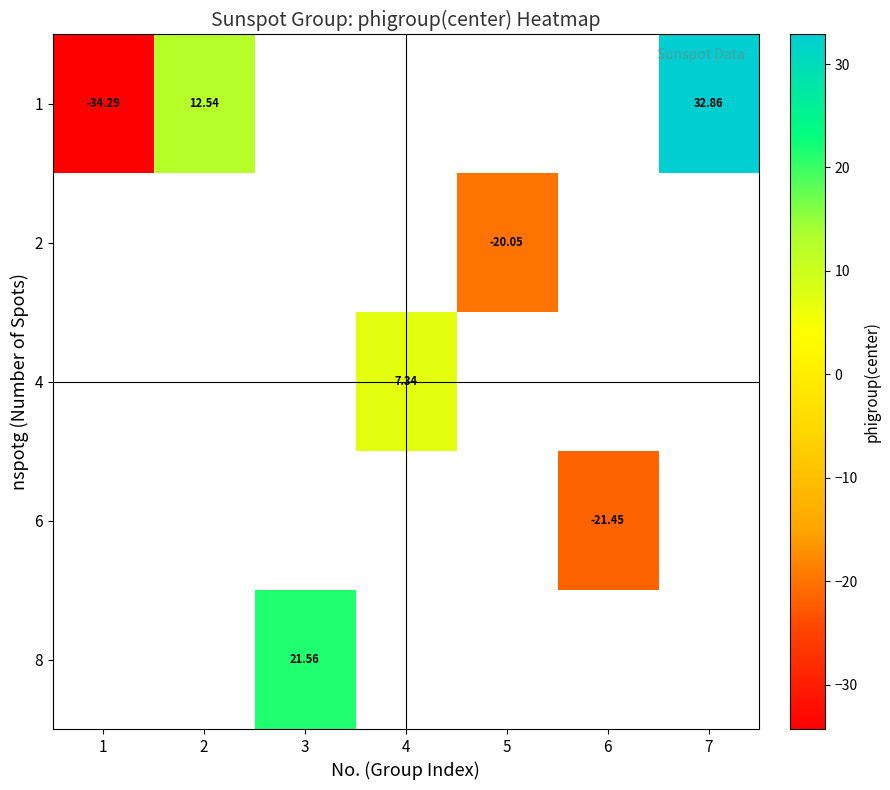

What is the minimum value shown in the chart?

-34.3